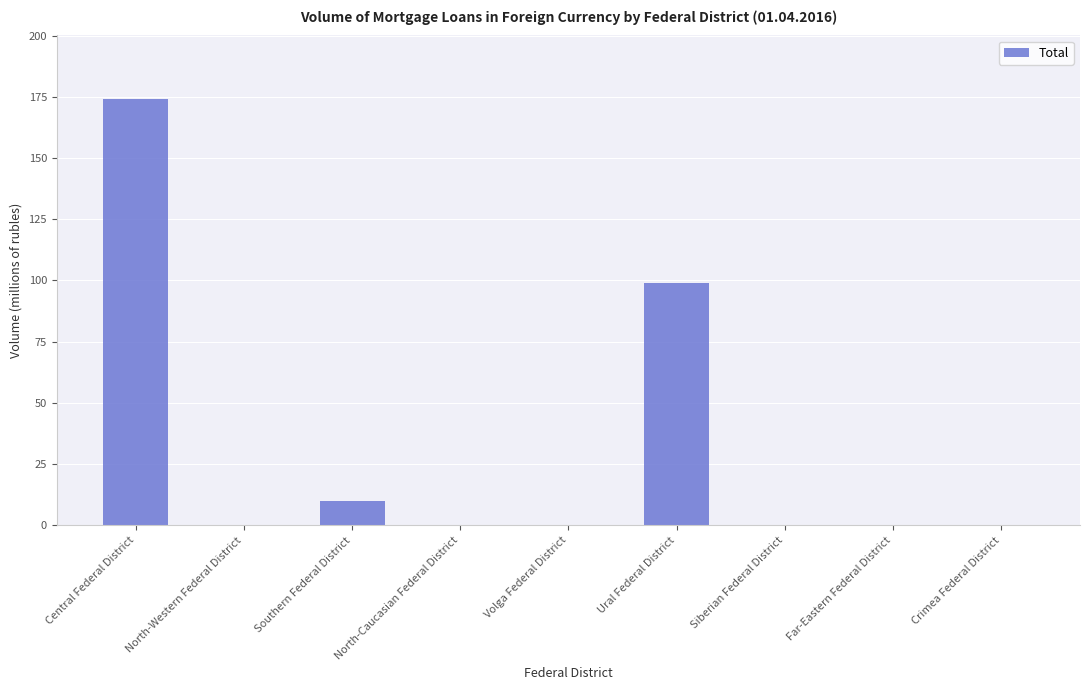

Count the number of categories in the chart.

9